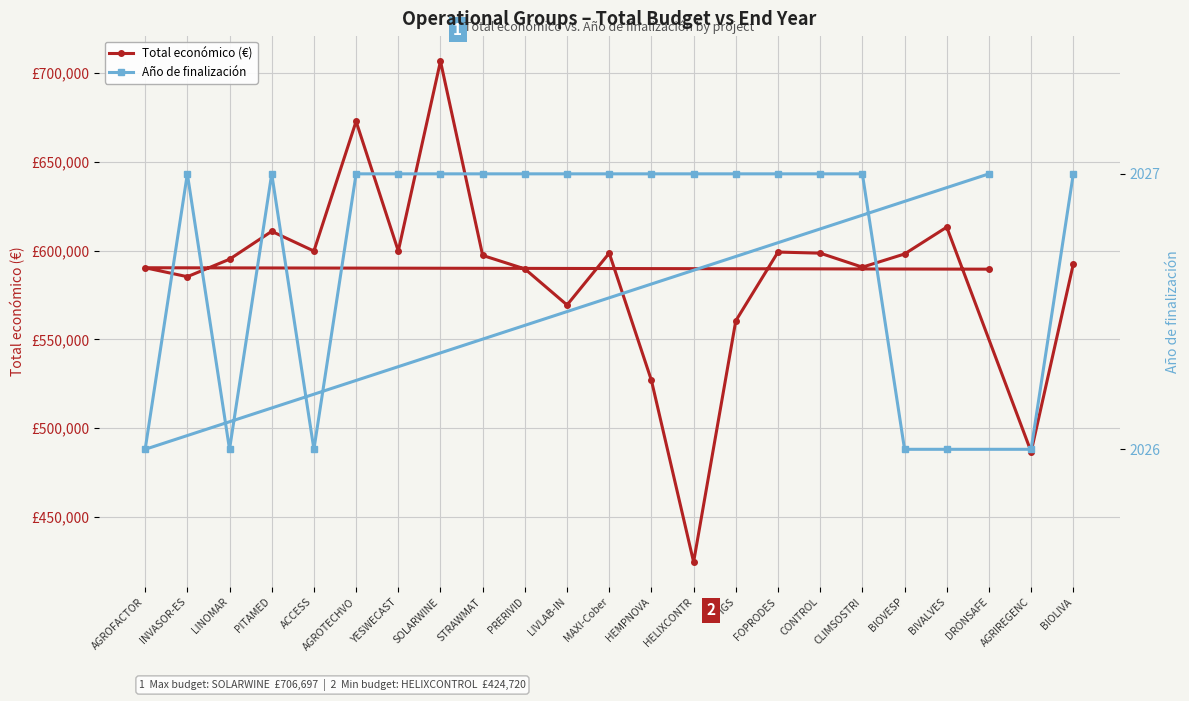

The Año de finalización series shows 1273 at YESWECAST. True or false?

False